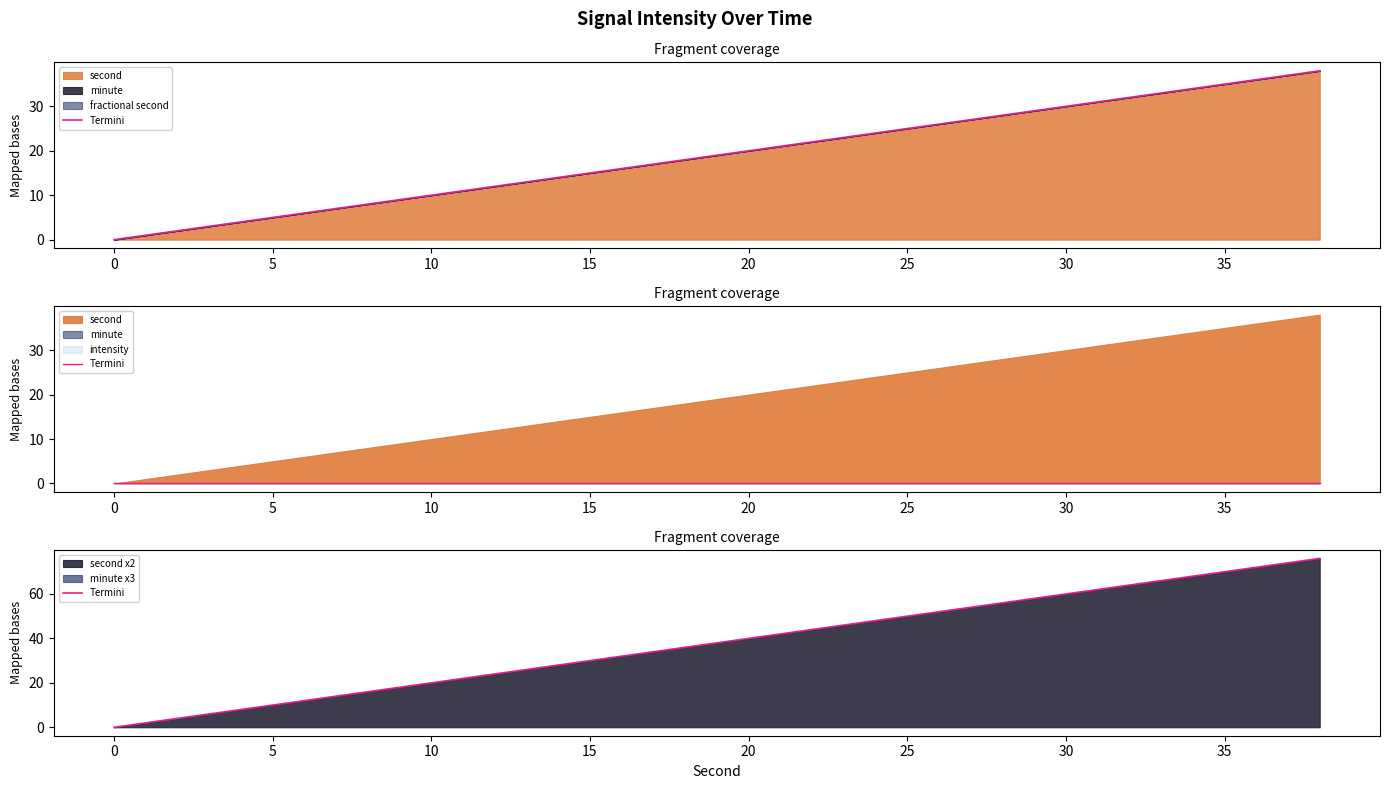

Does the chart display data point markers on the line(s)?

No